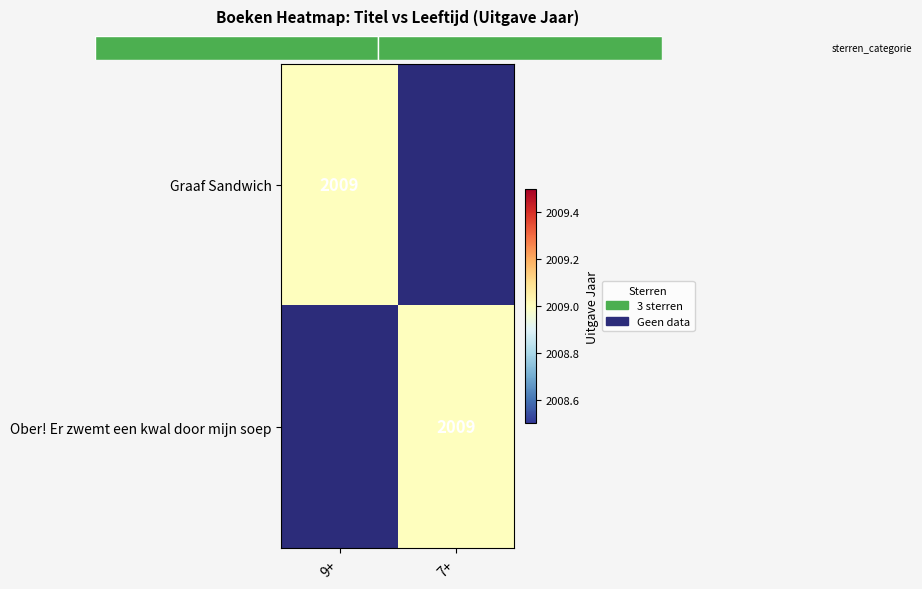

Which has a higher value, 0.00 or 1.00?

1.00